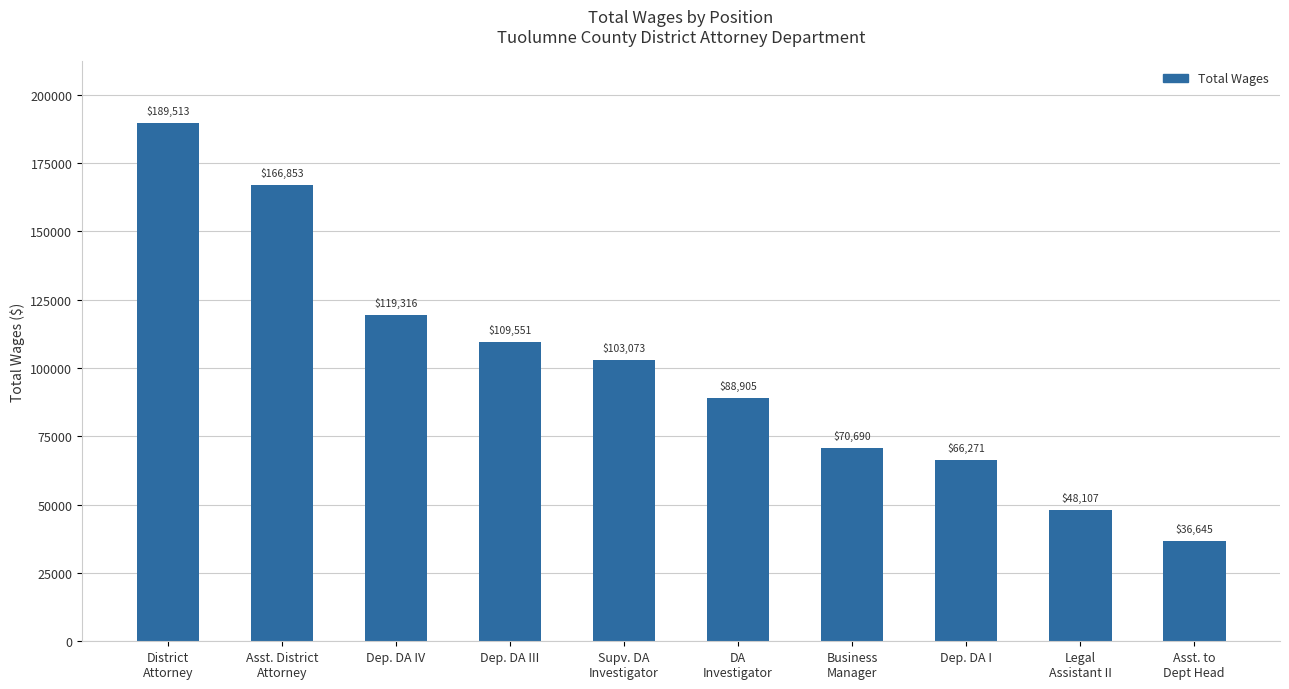

What is the change in value from District
Attorney to Legal
Assistant II?

-141406